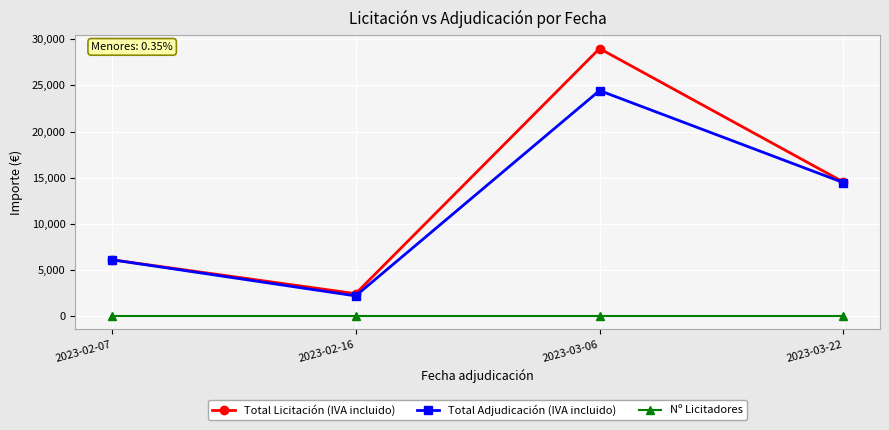

Reading right to left, transcribe all the data shown in this chart.

Total Licitación (IVA incluido): 14520.0	29000.0	2420.0	6098.4
Total Adjudicación (IVA incluido): 14459.5	24443.7	2178.0	6098.4
Nº Licitadores: 1.0	1.0	1.0	1.0